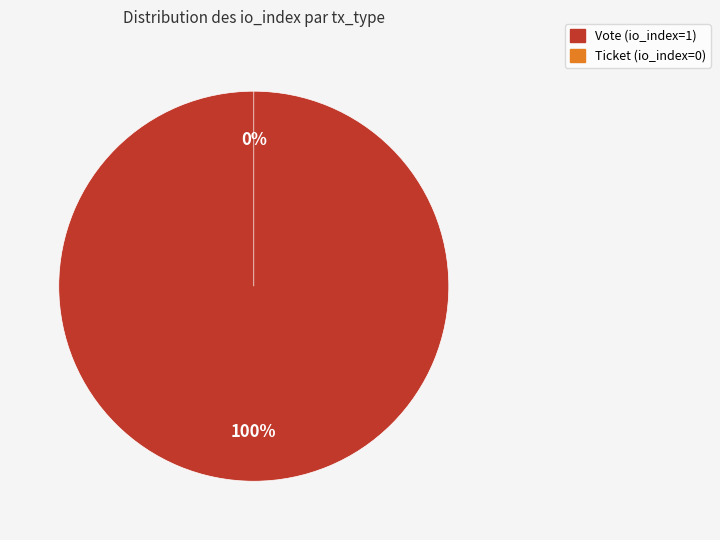

To the nearest percent, what is the difference between the largest and smallest slice percentages?

100%